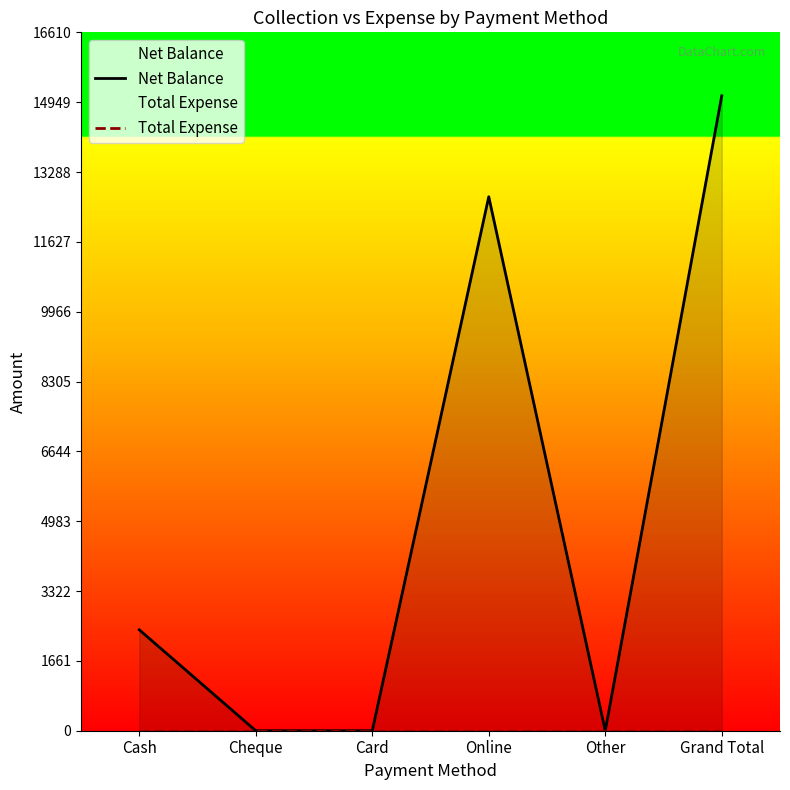

What is the label of the 6th point from the right?

Cash